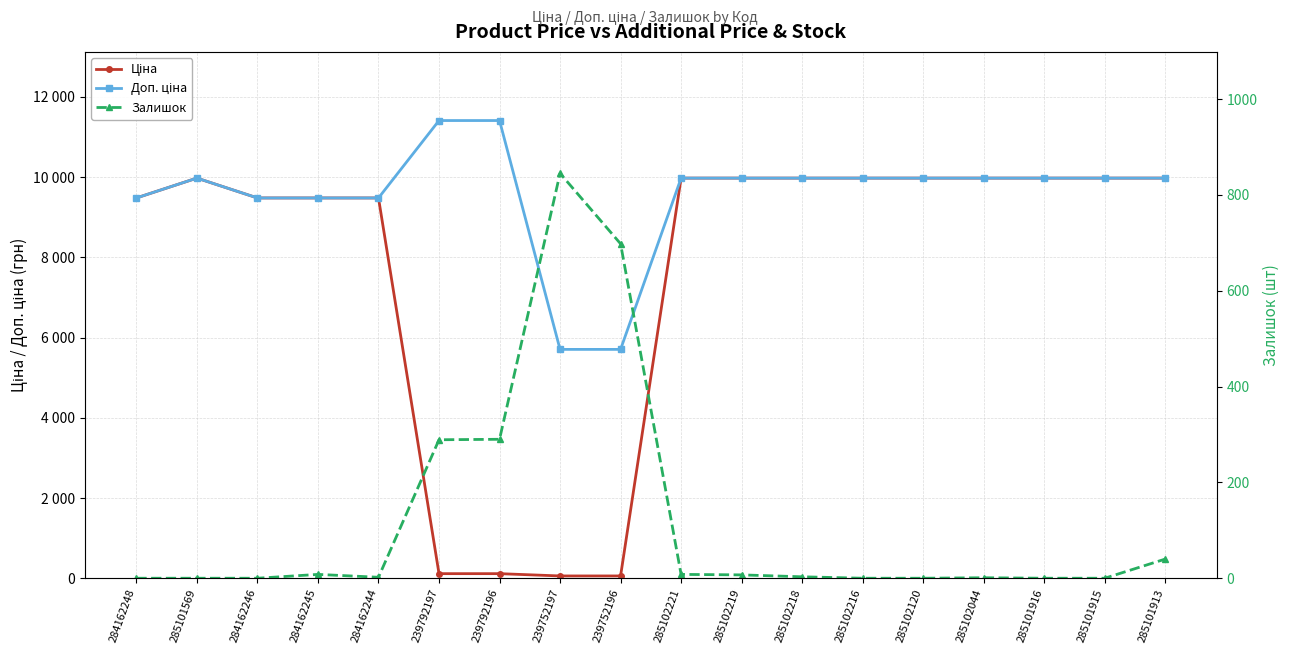

Is it true that Ціна equals 114.1 at 239792196?

True